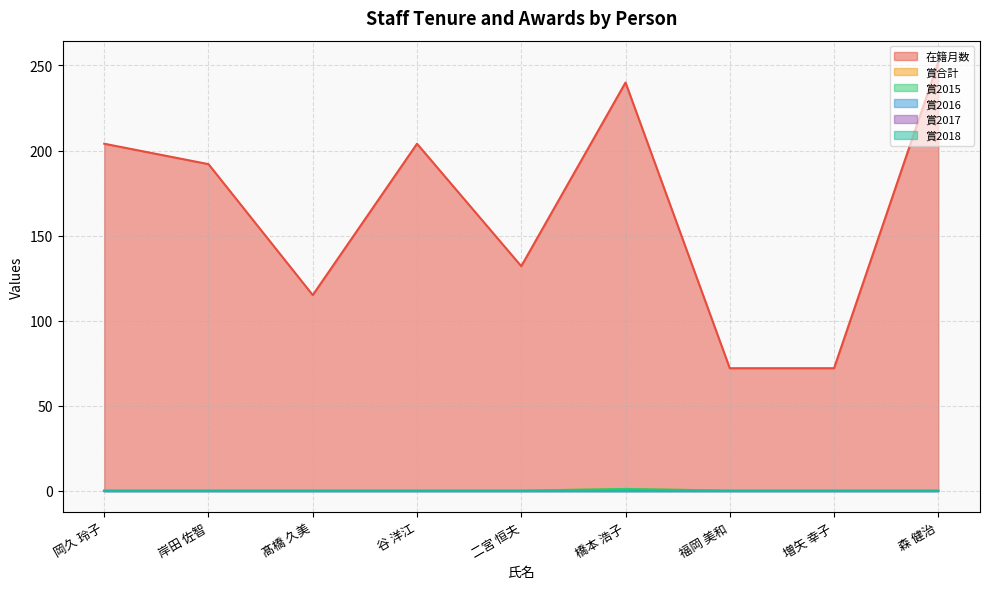

What is the label of the 9th point from the left?

森 健治